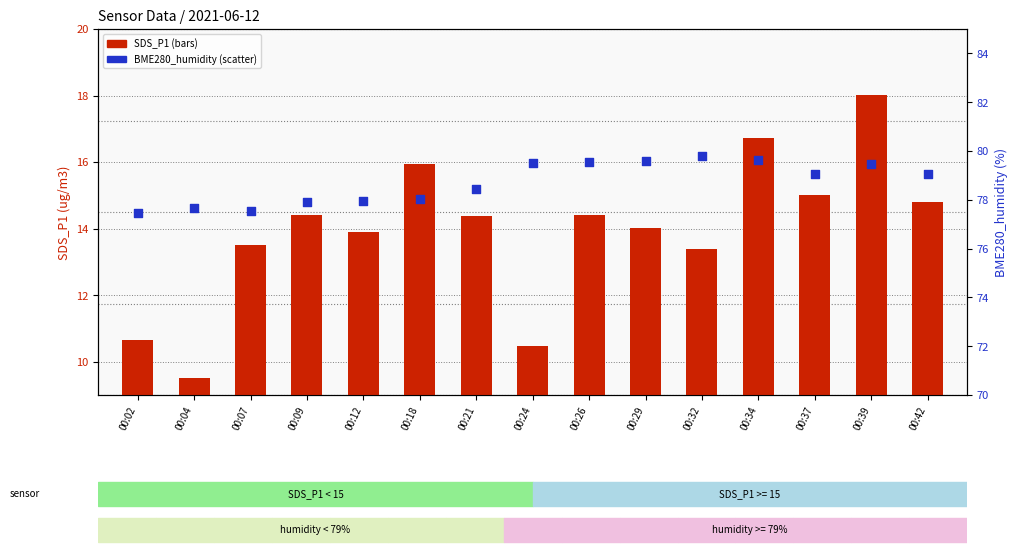

Which series reaches the minimum Y coordinate?

SDS_P1